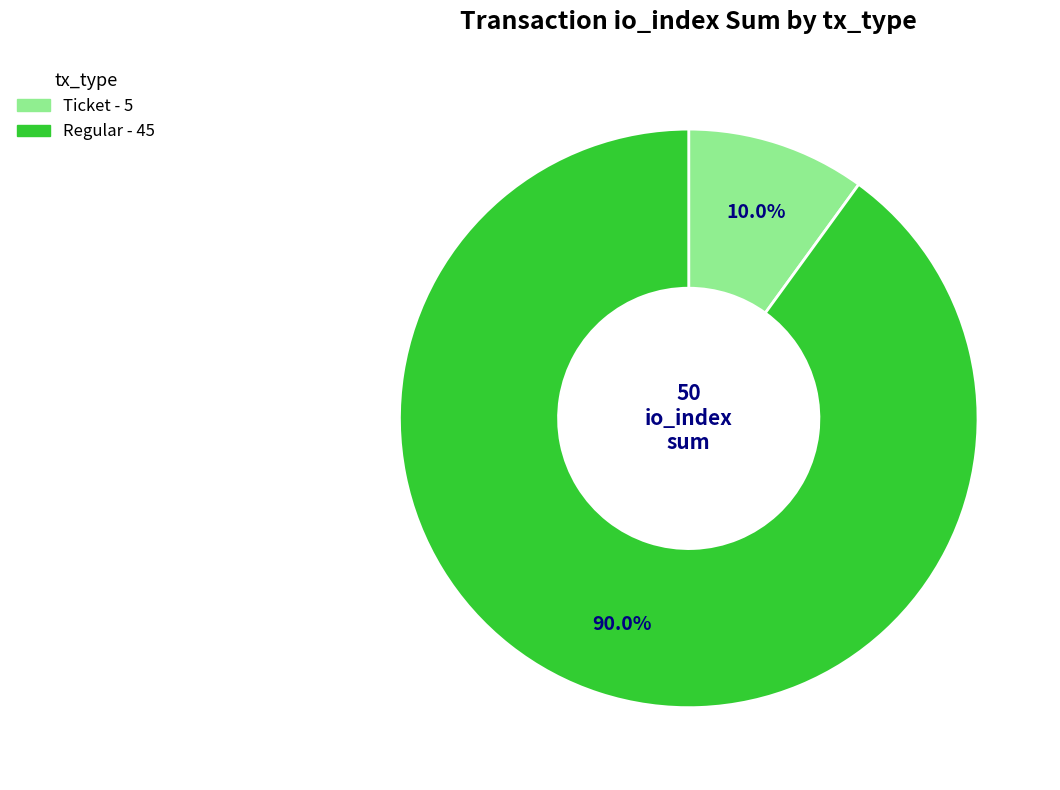

Does any single category account for the majority?

Yes